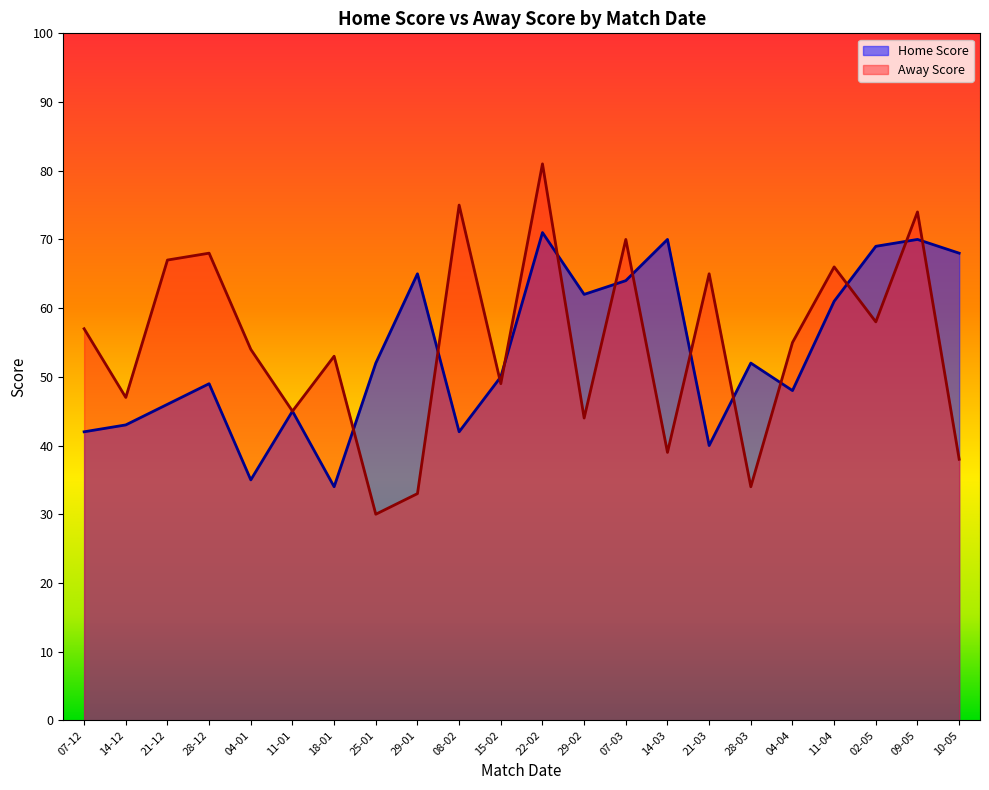

Between 15-02 and 29-02, which series saw the biggest shift?

Home Score